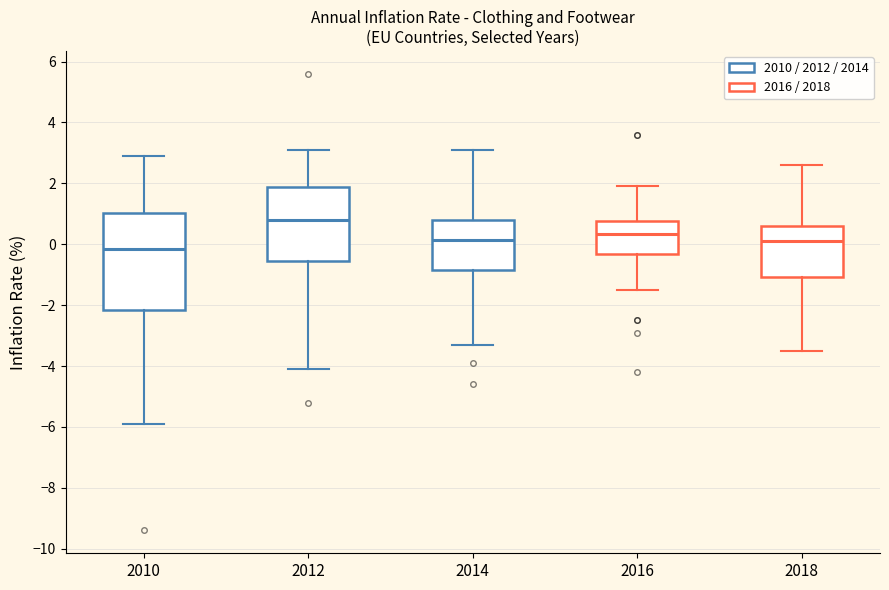

Which box is the tallest, from its lower edge to its upper edge?

2010